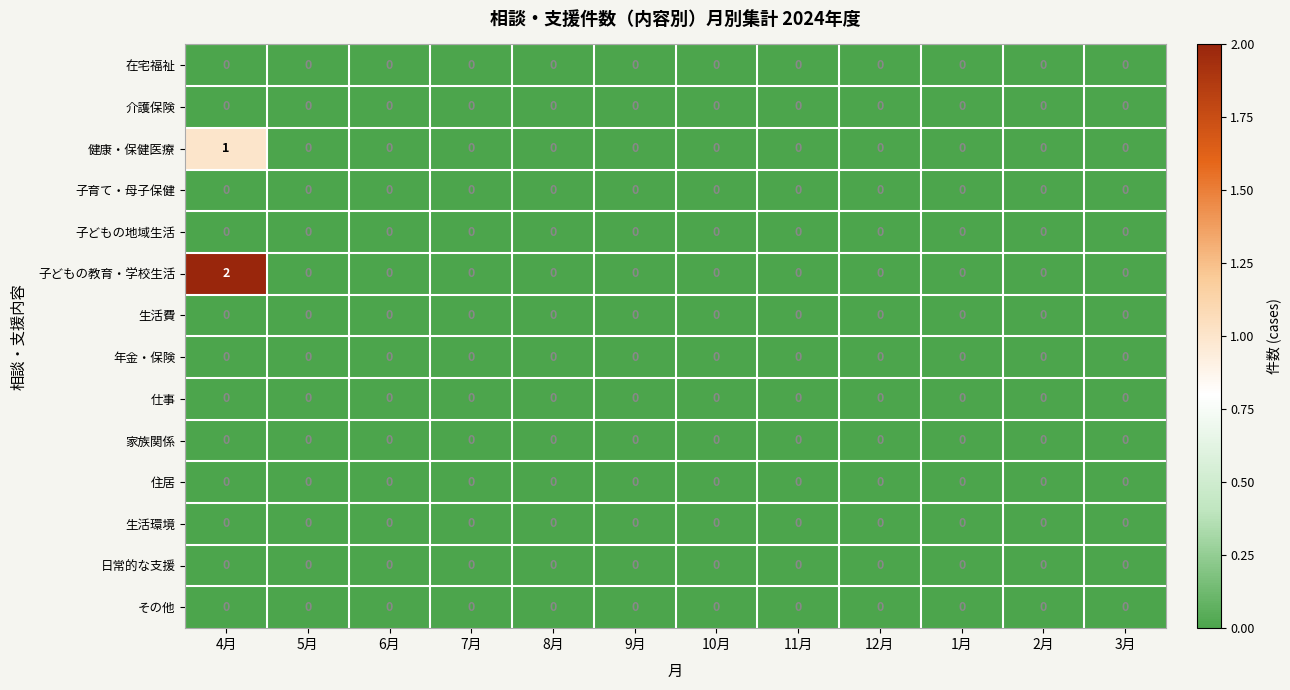

Which category has the highest value across all series?

4月